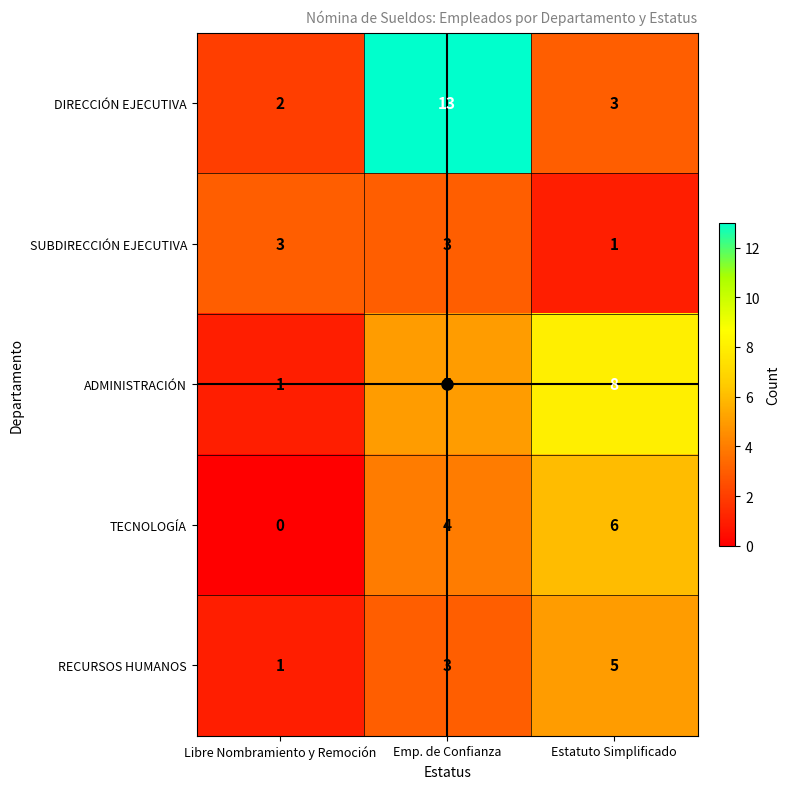

How many TECNOLOGÍA values are between 0 and 6?

3